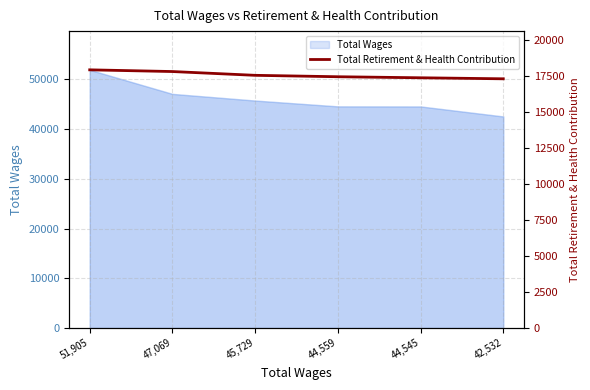

Which label corresponds to the largest value in the chart?

51,905